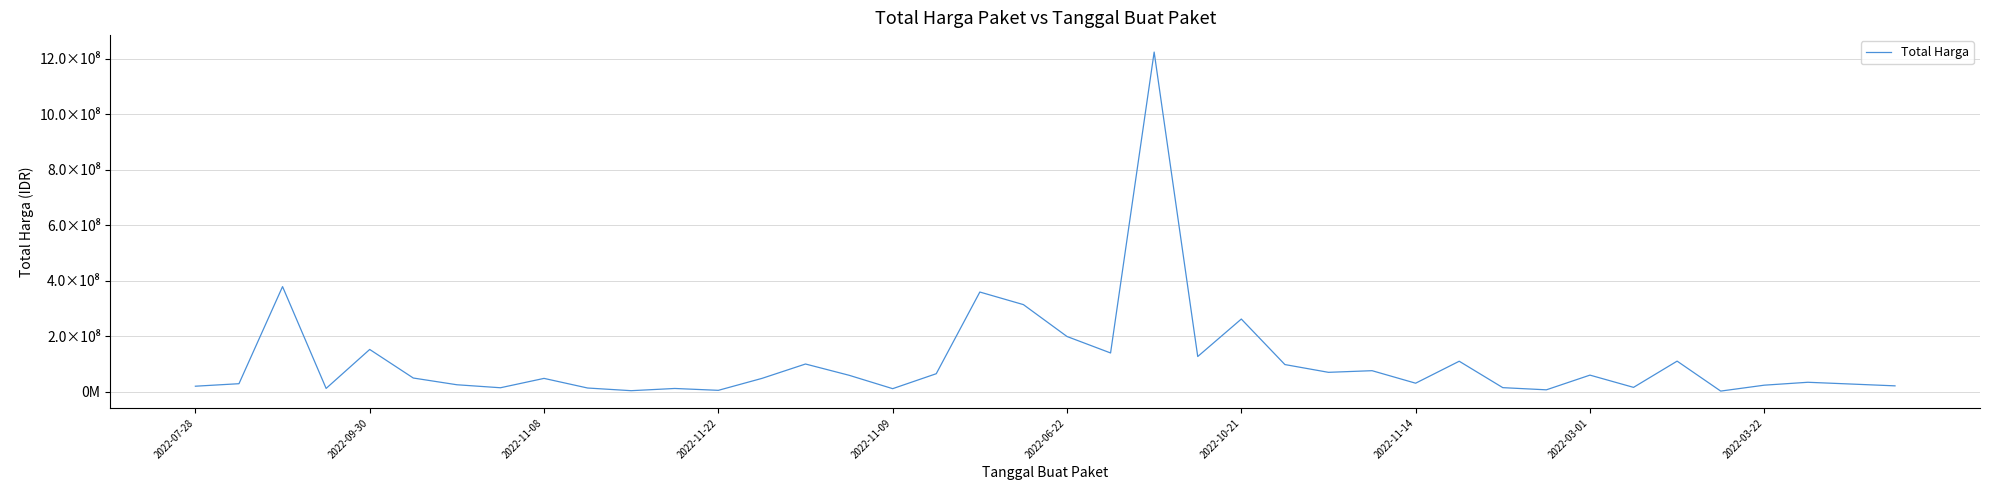

Which label corresponds to the smallest value in the chart?

35